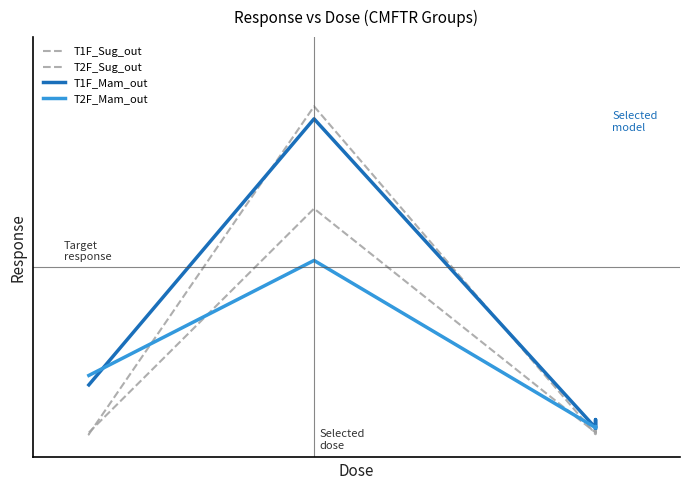

Which series has the widest spread of values?

T1F_Sug_out